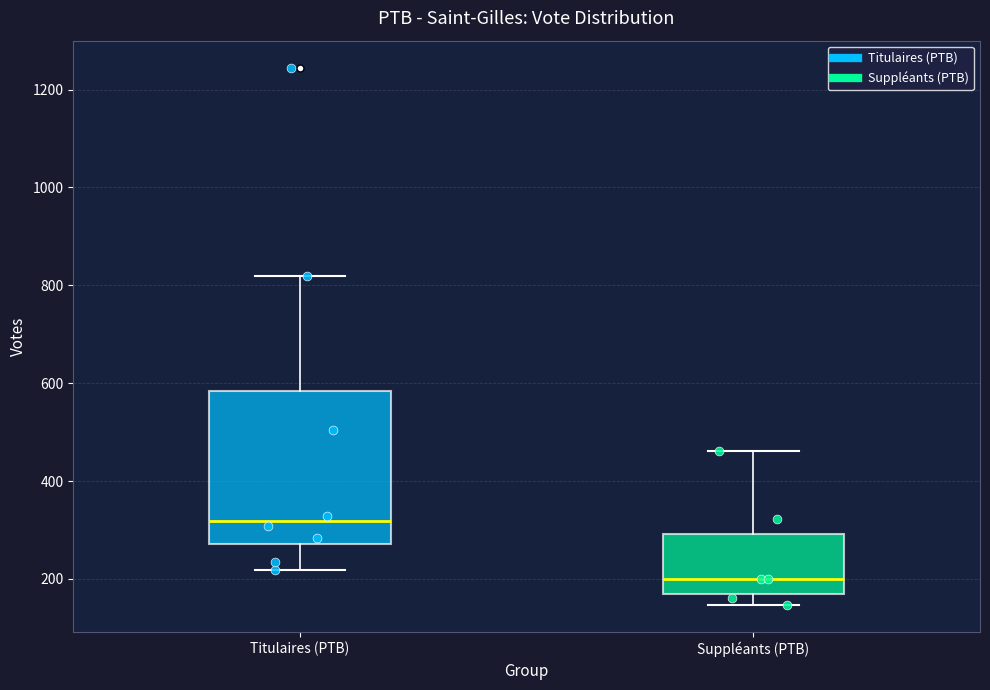

Which box is the tallest, from its lower edge to its upper edge?

Titulaires (PTB)